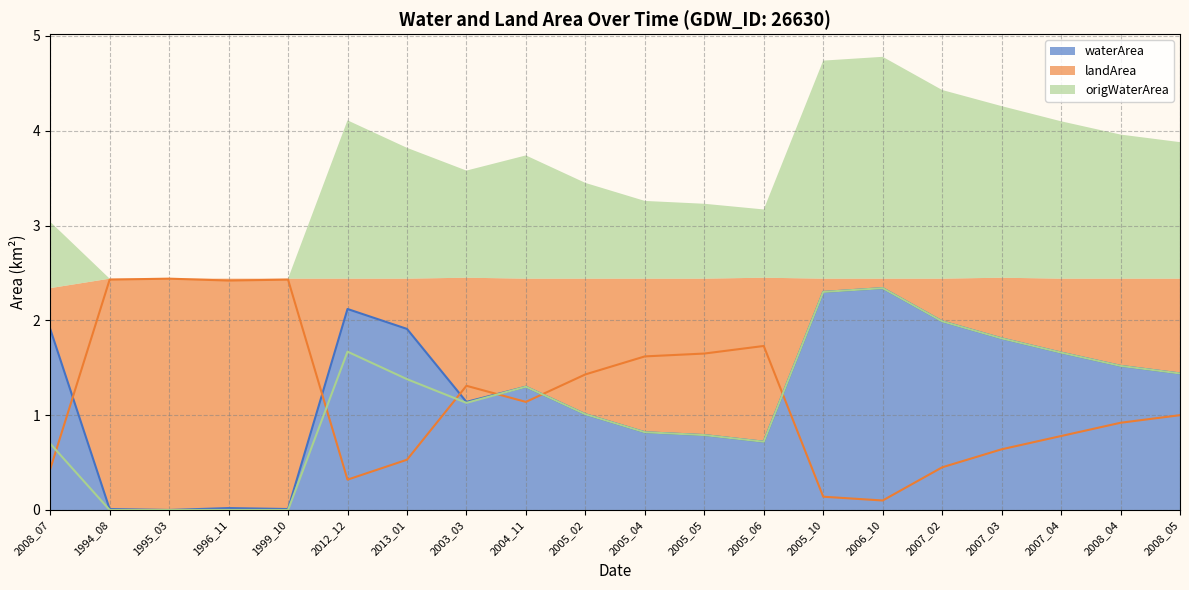

What is the maximum value for origWaterArea (line)?

2.3